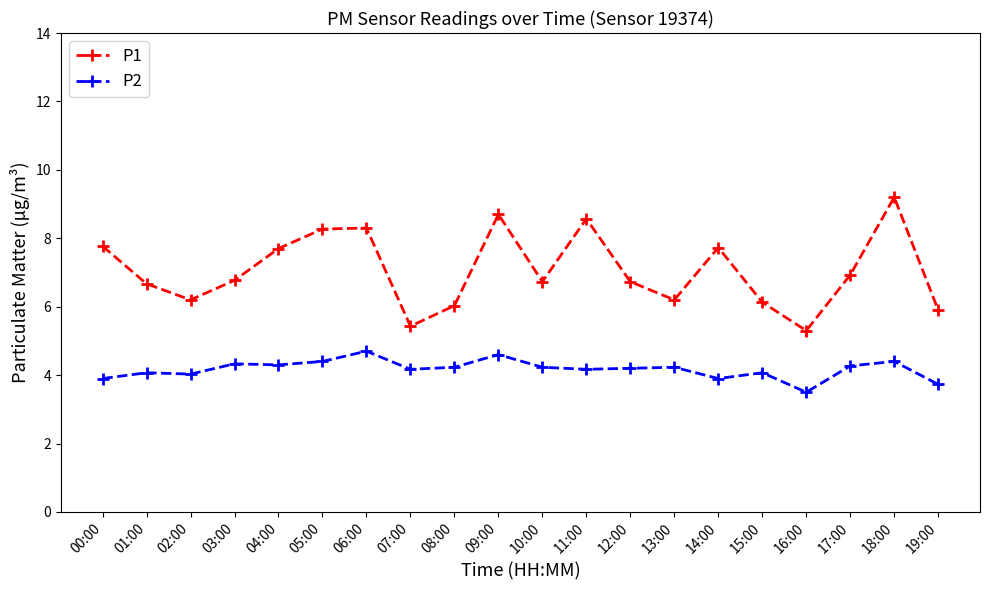

True or false: P1 and P2 cross at least once.

False